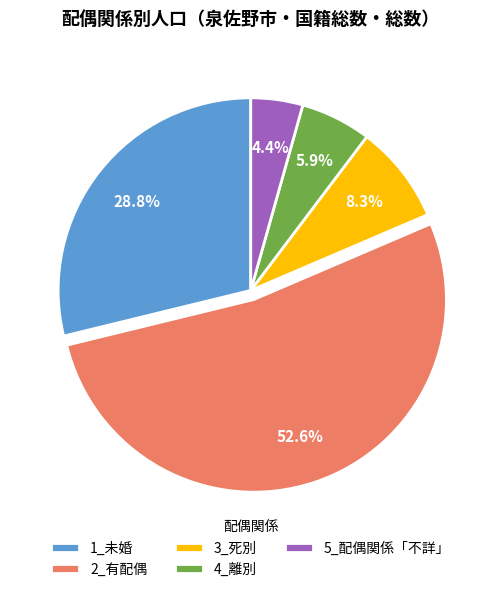

Which slice is the smallest?

5_配偶関係「不詳」